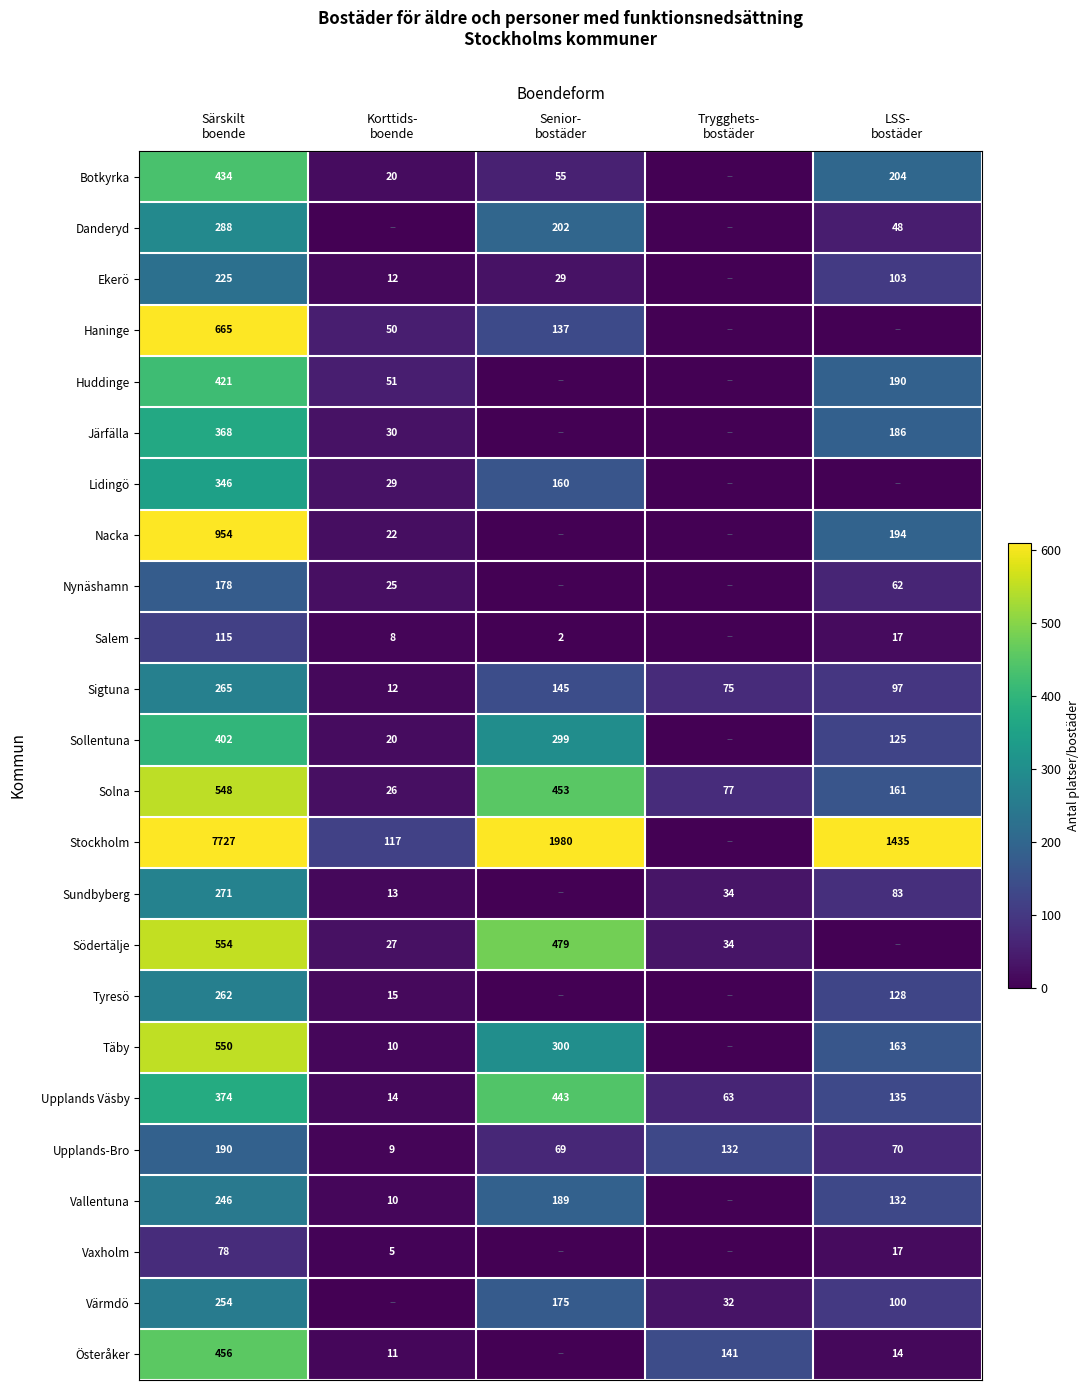

What is the approximate value of Täby at LSS- bostäder, to the nearest 100?

200